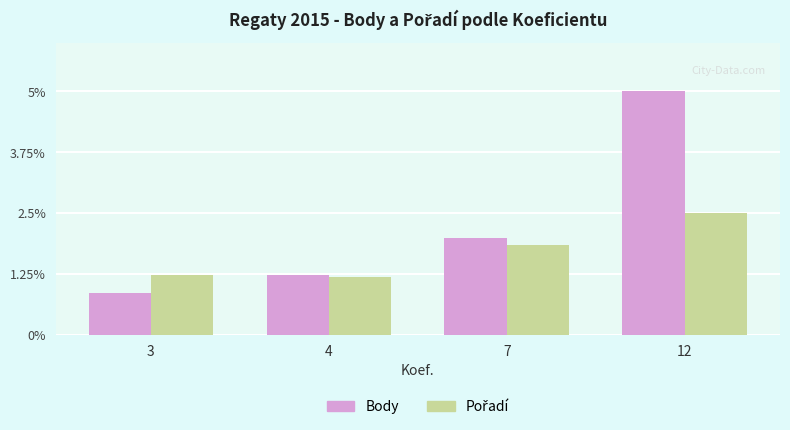

At which category is the sum across all series the highest?

12